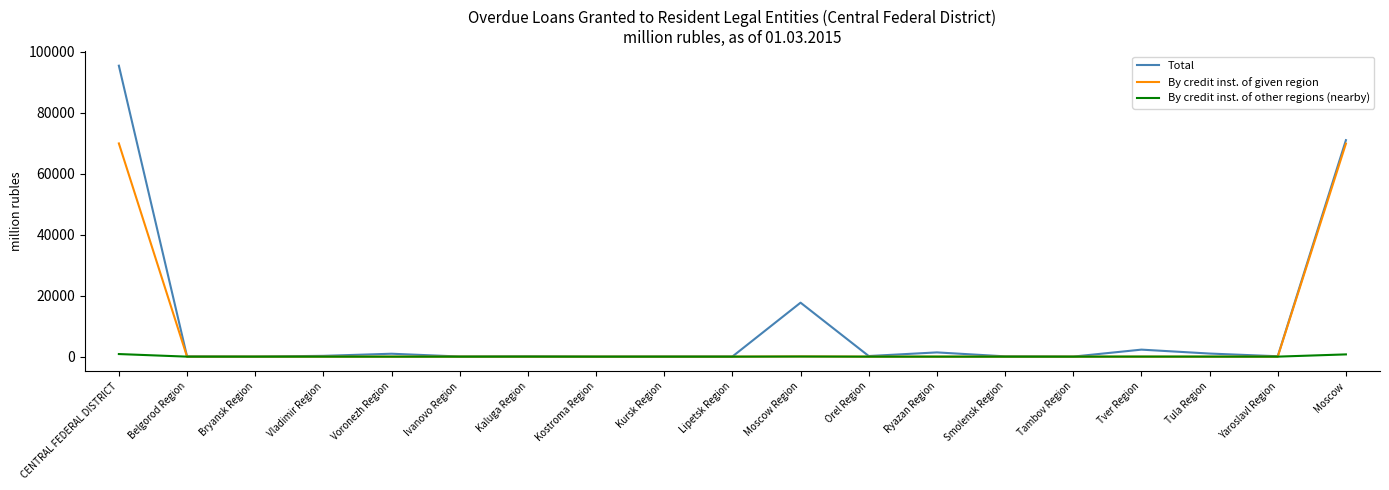

What is the highest value of the By credit inst. of given region series?

69916